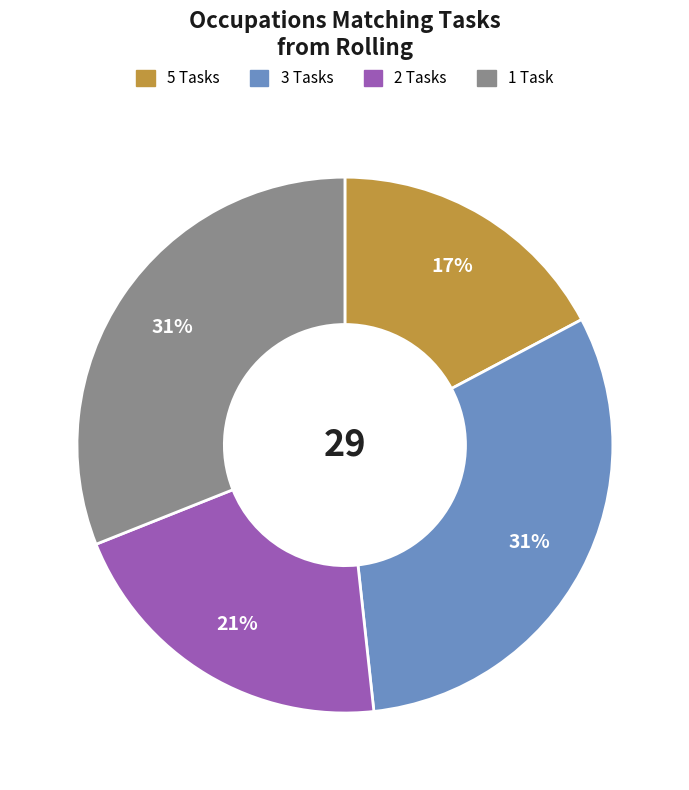

Is there a majority slice in this chart?

No